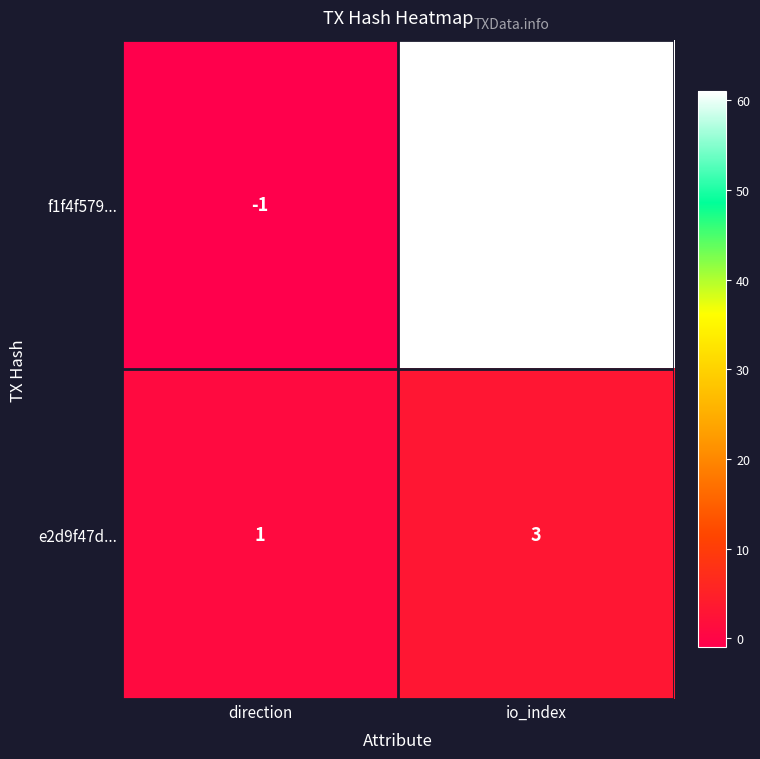

At which label is e2d9f47d... closest to 2?

direction